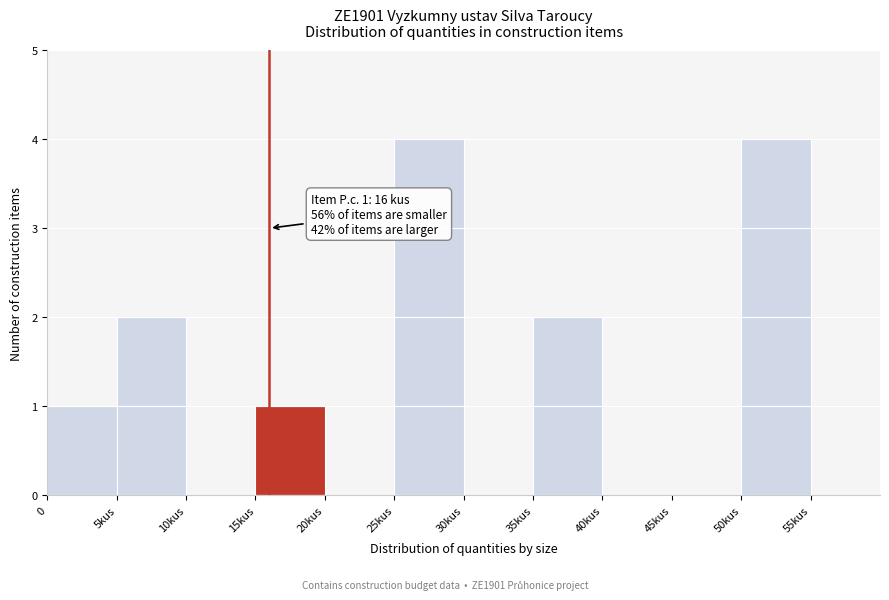

Reading right to left, extract all data points from this chart.

55kus=0	50kus=4	45kus=0	40kus=0	35kus=2	30kus=0	25kus=4	20kus=0	15kus=1	10kus=0	5kus=2	0=1